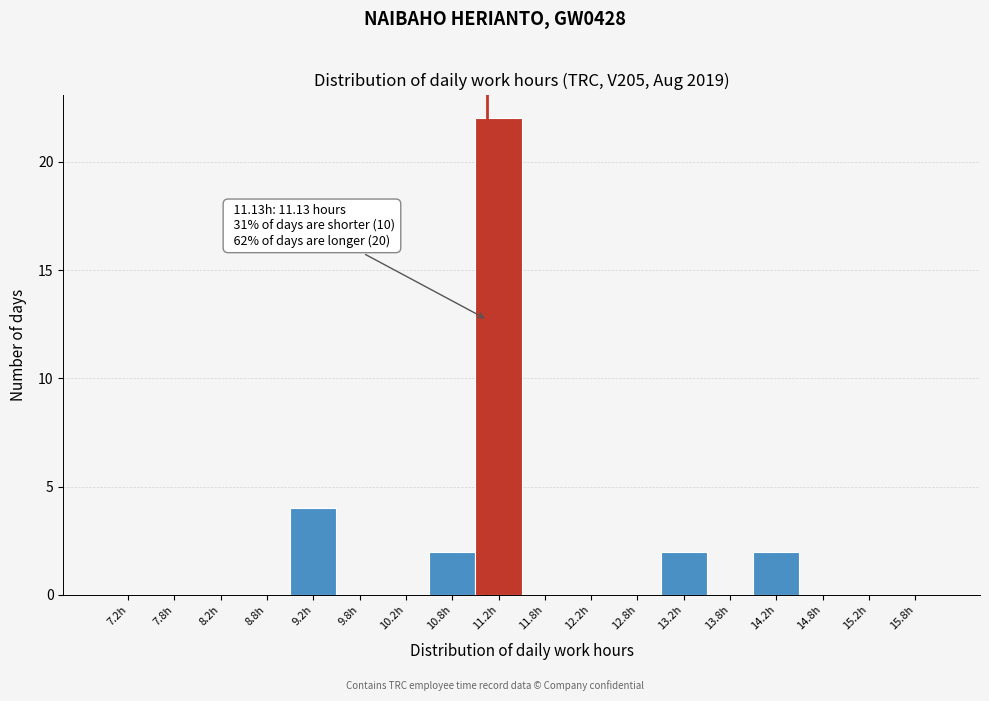

Over which range of the x-axis is the bar tallest?

11.0 to 11.5